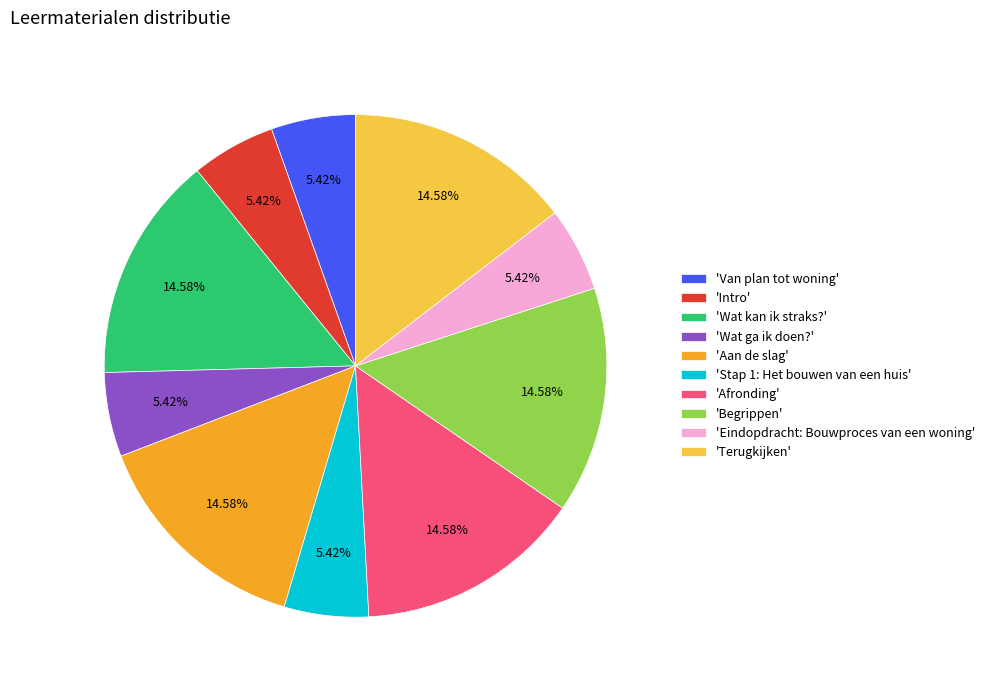

Approximately how many times larger is the value at 'Terugkijken' compared to 'Eindopdracht: Bouwproces van een woning'?

2.7